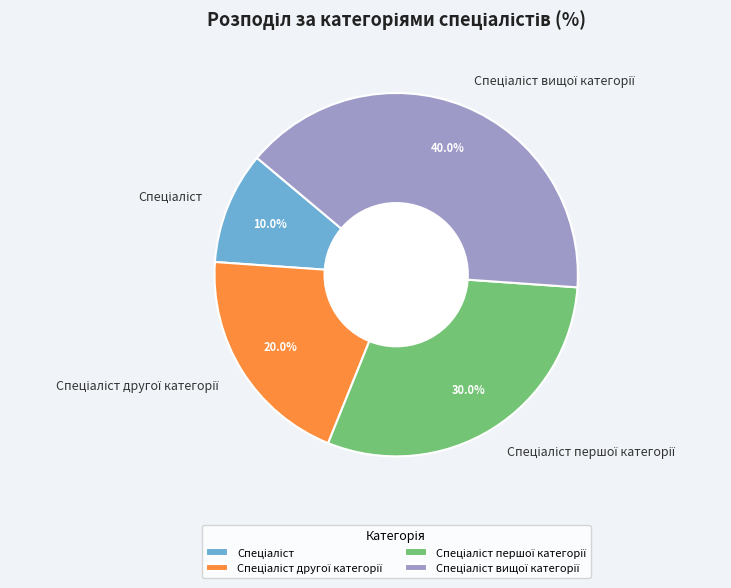

Is there a majority slice in this chart?

No